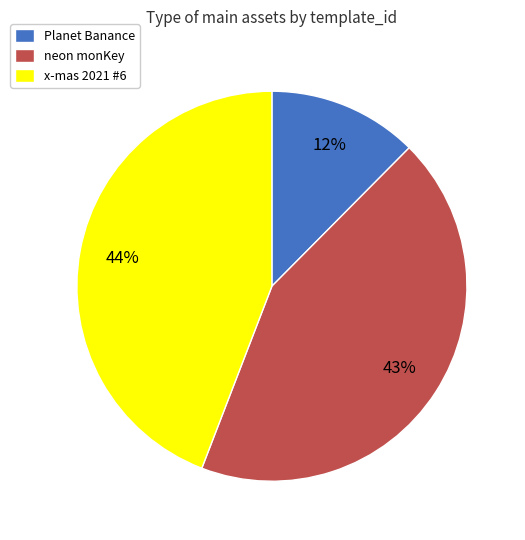

Is the sum of neon monKey and x-mas 2021 #6 greater than half?

Yes